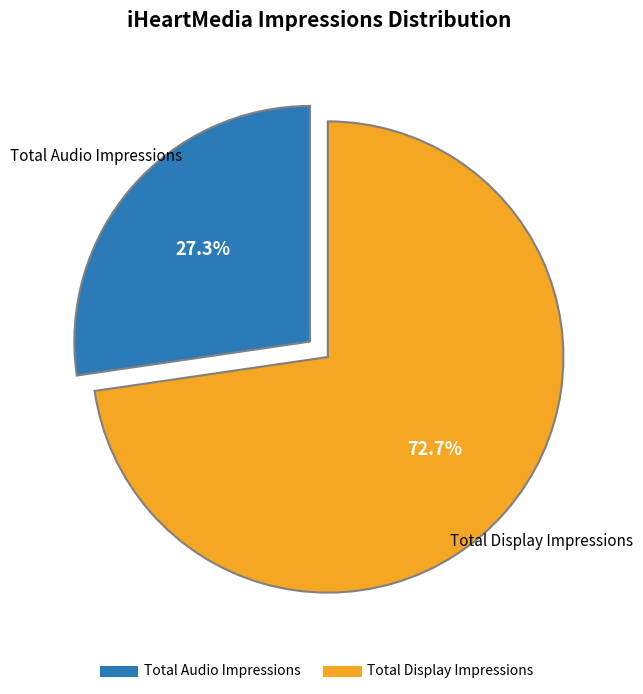

Does any single category account for the majority?

Yes